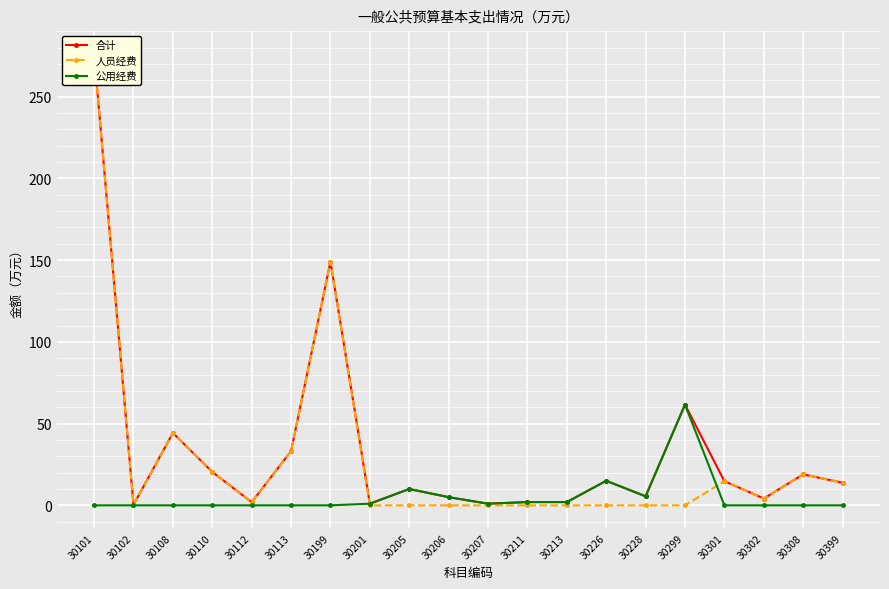

The value of 合计 at 30301 is 14.8. True or false?

True